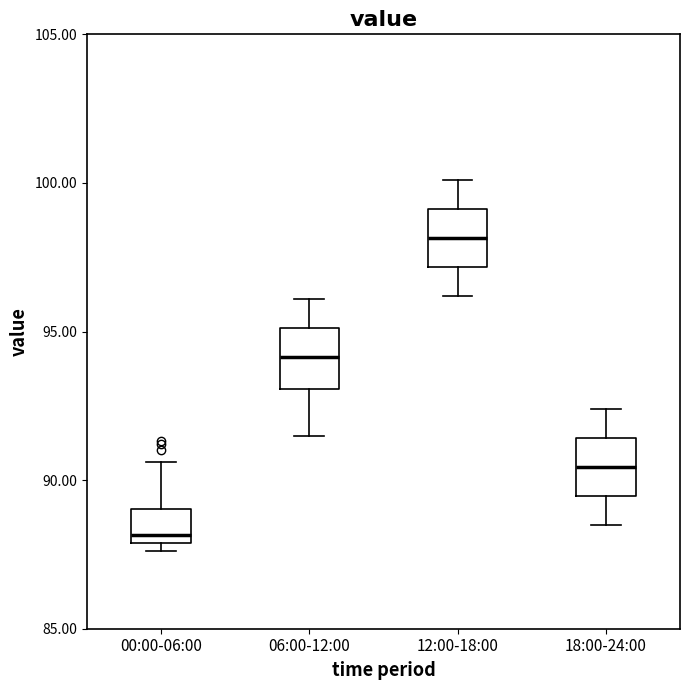

Reading left to right, transcribe this box plot: for each box, give where its median line is, the range the box spans, and where its two whiskers end, as read against the y-axis. The values are not printed on the chart, so give them approximately, as read against the axis.

00:00-06:00: median 88.0 (just above the box's lower edge), box 88.0 to 89.0, whiskers 87.5 to 90.5
06:00-12:00: median 94.0, box 93.0 to 95.0, whiskers 91.5 to 96.0
12:00-18:00: median 98.0, box 97.0 to 99.0, whiskers 96.0 to 100.0
18:00-24:00: median 90.5, box 89.5 to 91.5, whiskers 88.5 to 92.5